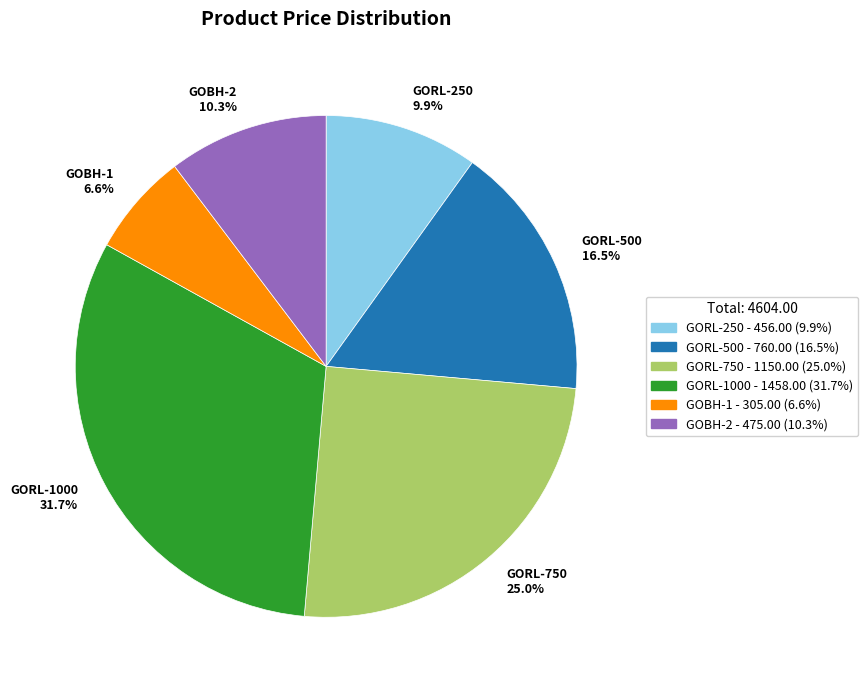

What percentage do GORL-1000 and GORL-500 together represent?

48.2%